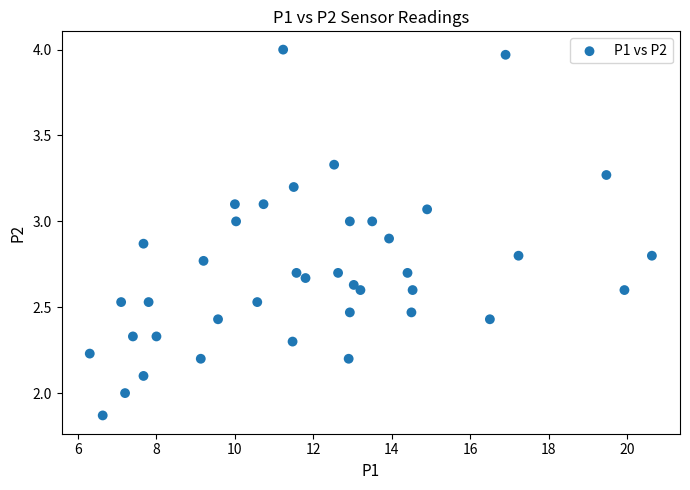

What is the range of X values (max minus min)?

14.3